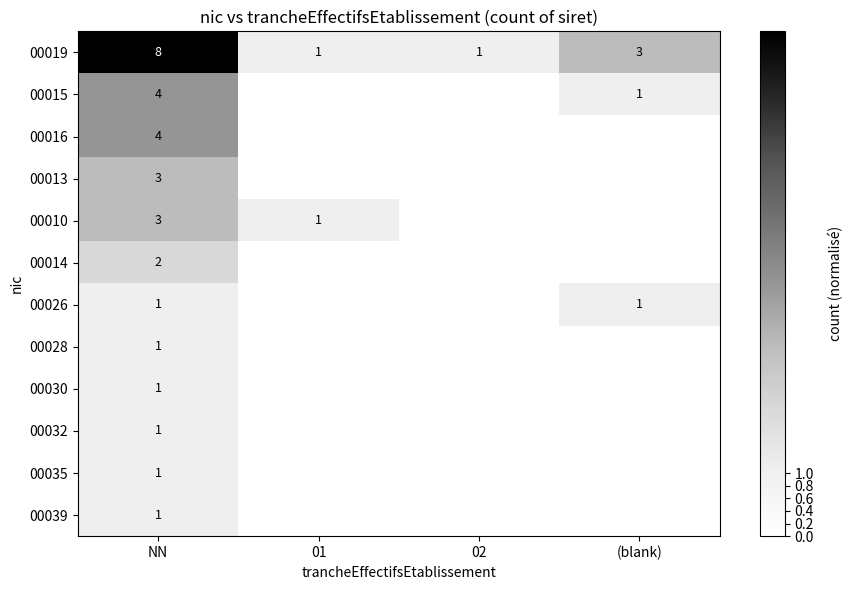

The value of 00013 at NN is 4. True or false?

False